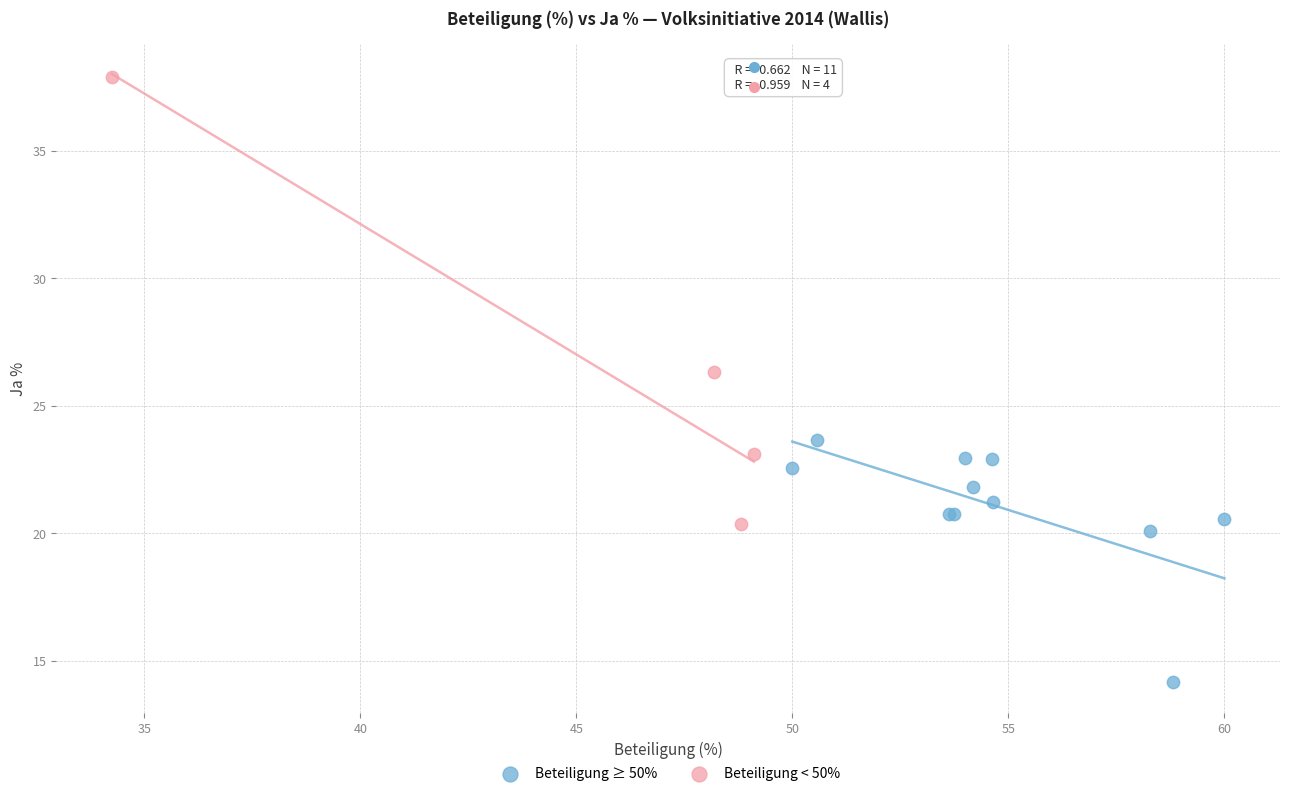

Which series has the widest spread of Y values?

Beteiligung < 50%